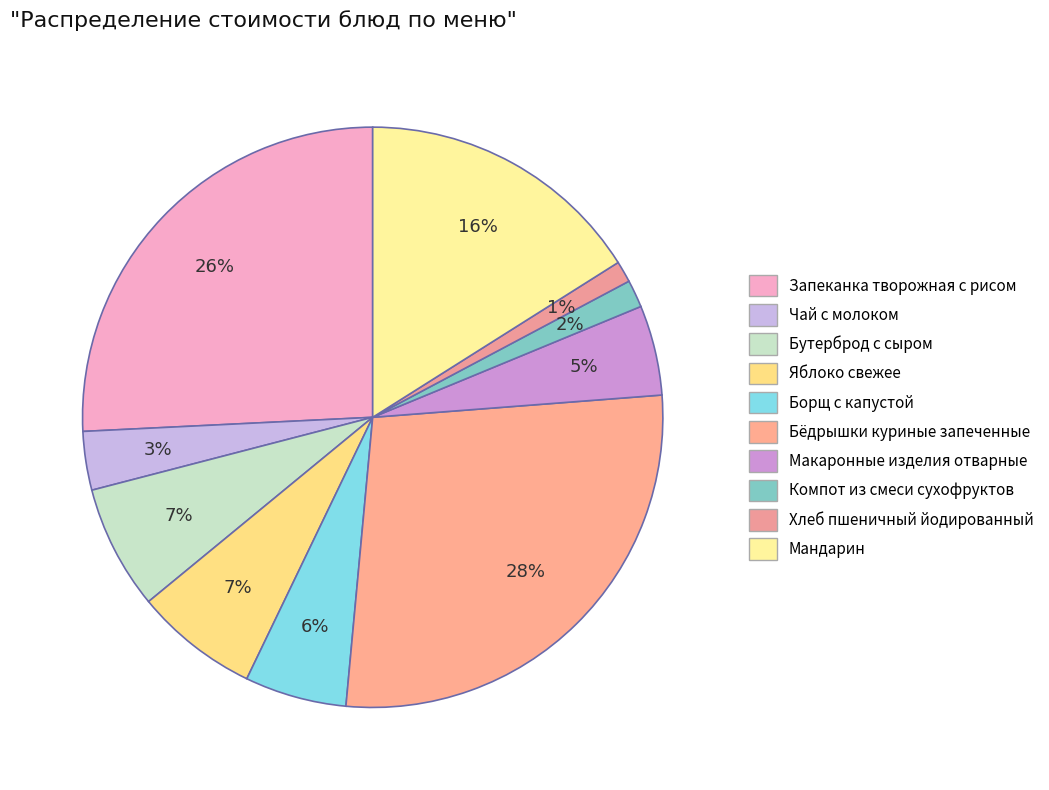

To the nearest percent, what portion does Хлеб пшеничный йодированный represent?

1%